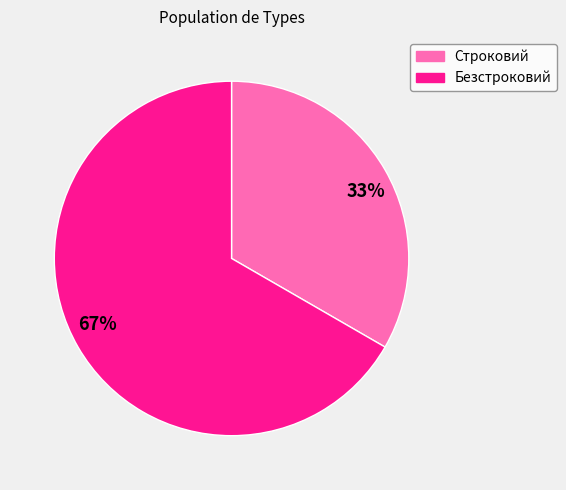

What is the smallest slice in the pie chart?

Строковий